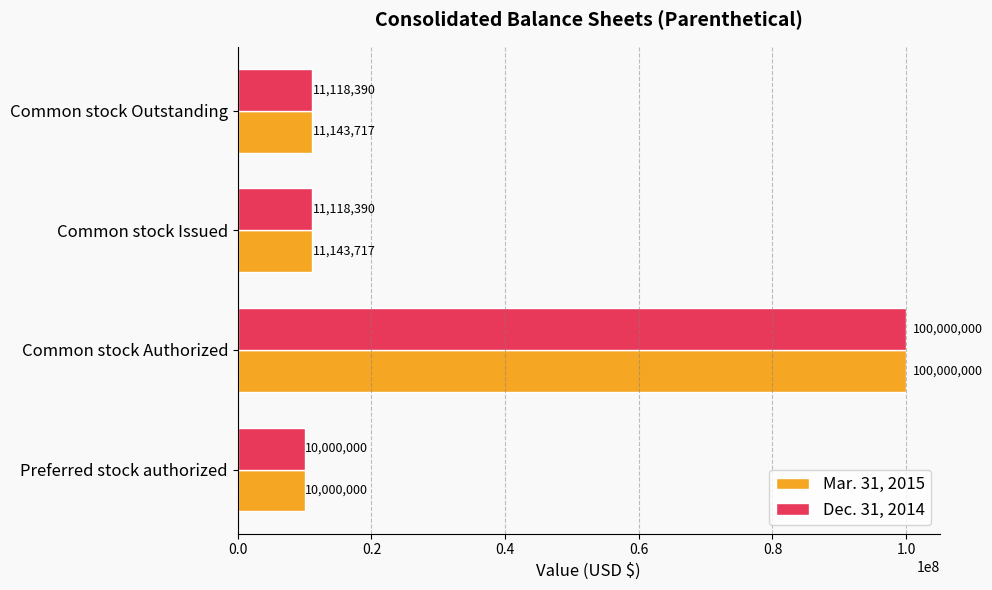

What is the maximum value shown in the chart?

100000000